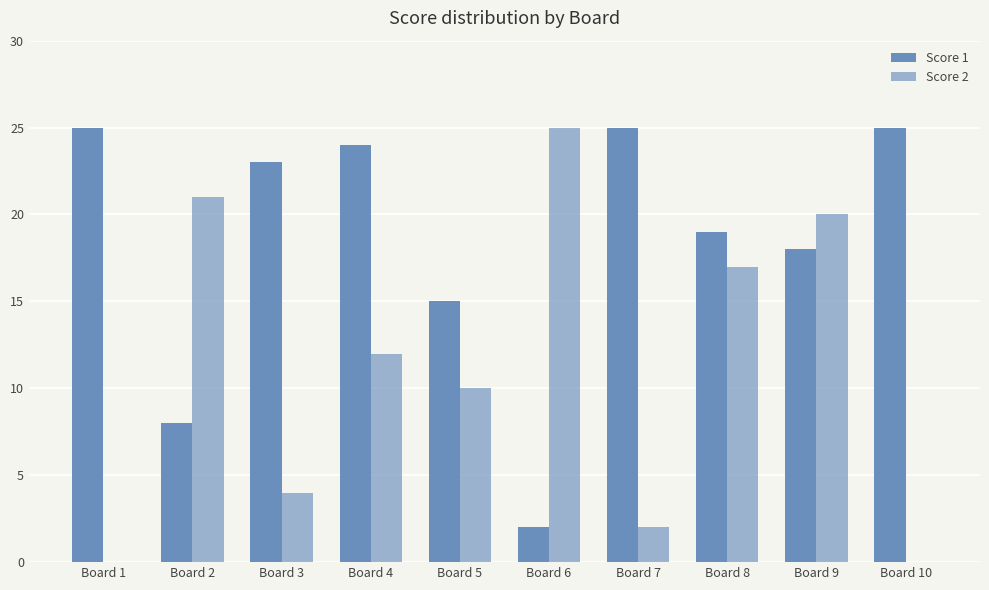

Which series has the largest total across all categories?

Score 1